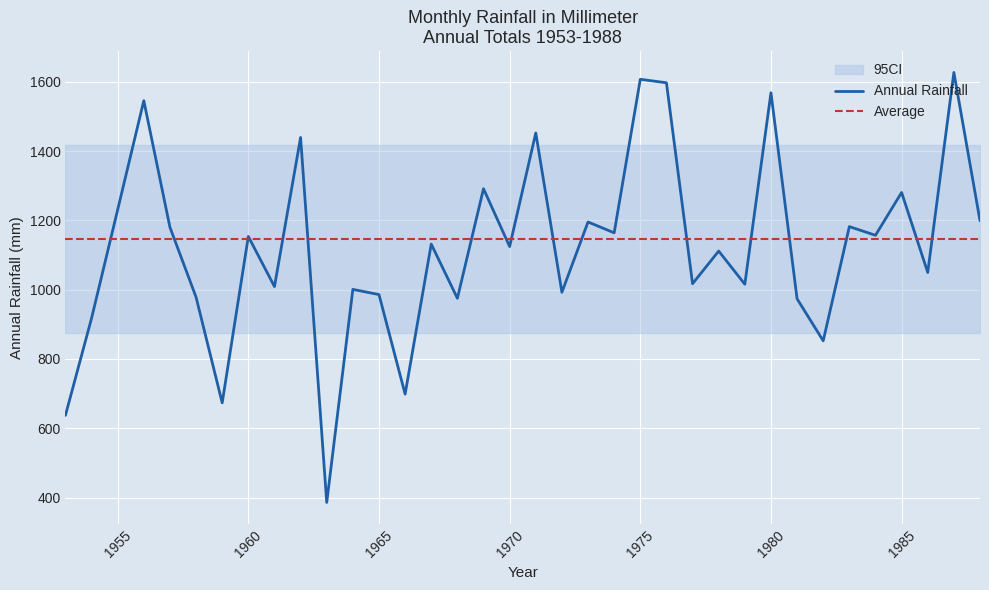

True or false: Average has more than 2 points higher than both neighbors.

False